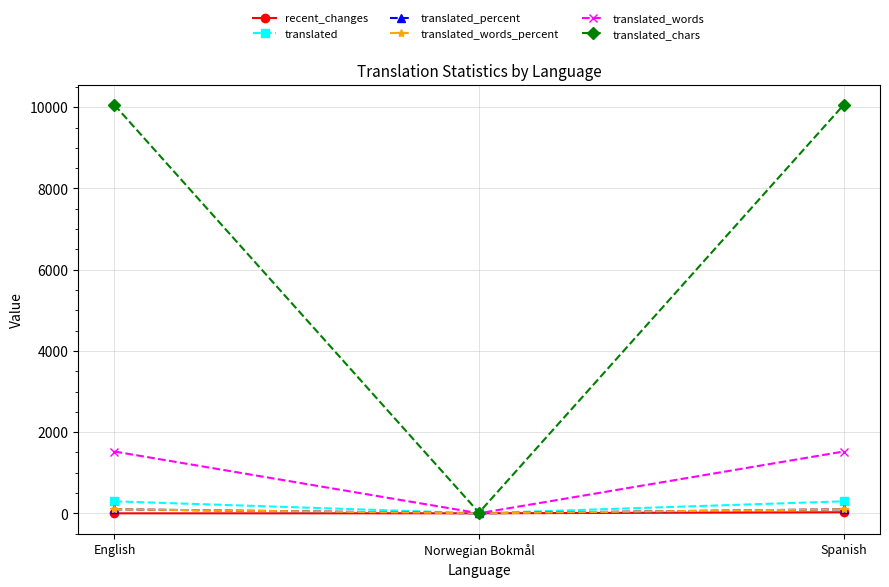

Which series has the largest total across all categories?

translated_chars